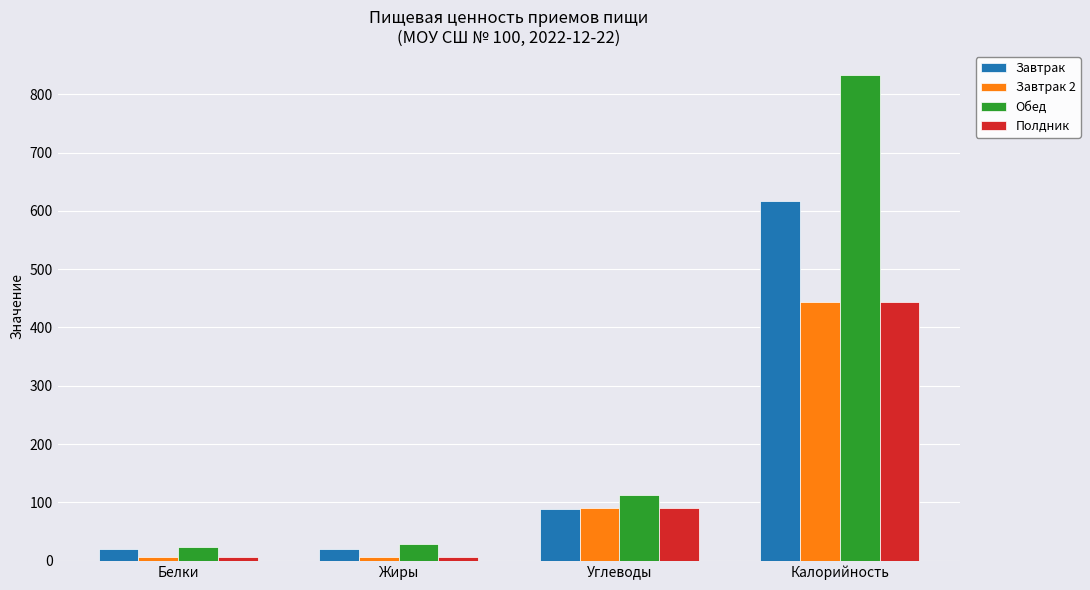

At which label does Завтрак 2 first exceed 90?

Углеводы